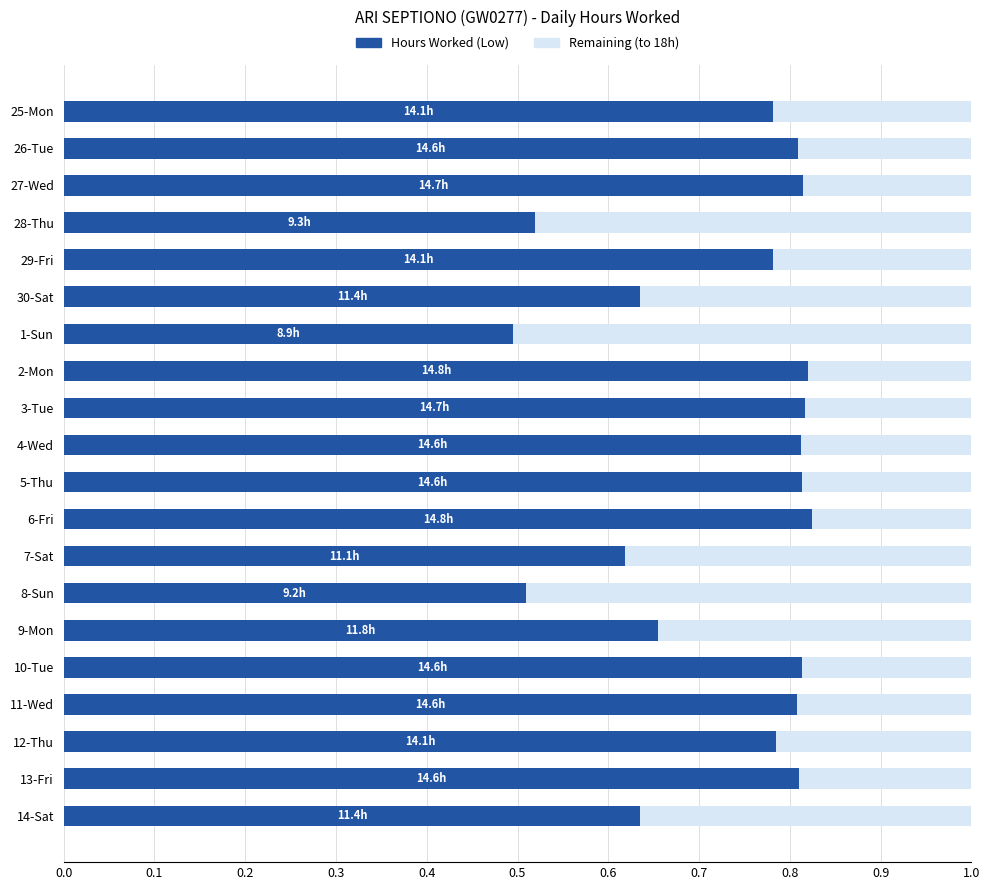

What is the total value across all series at 8-Sun?

1.0